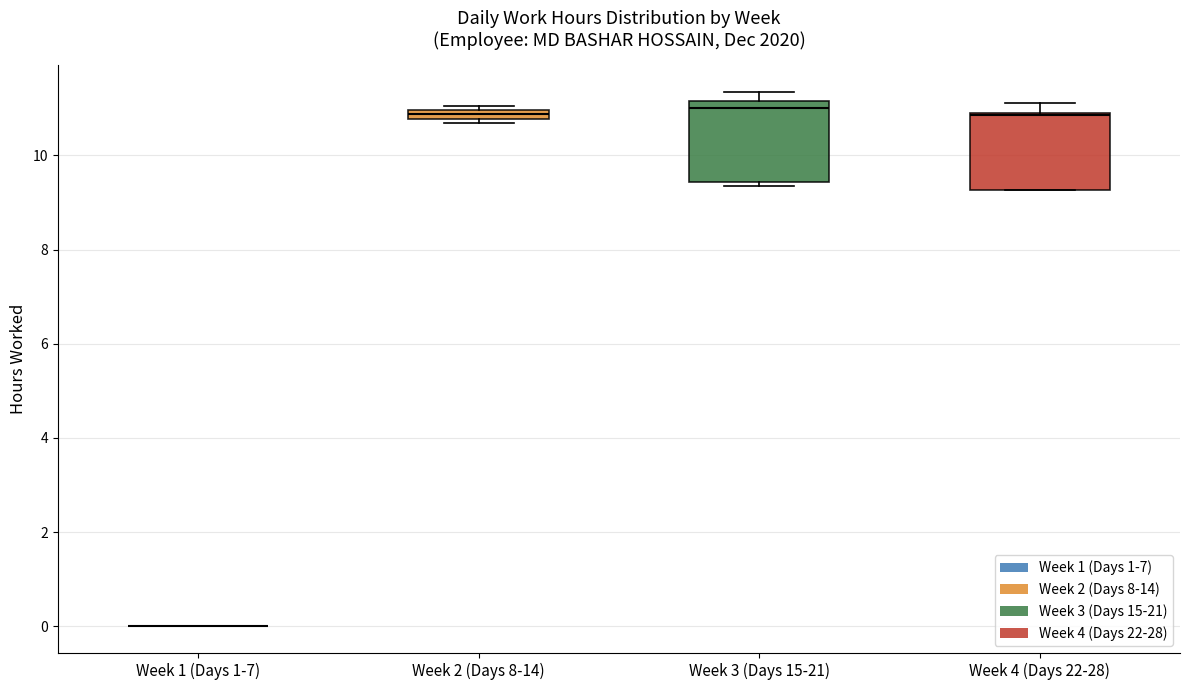

Where is the lower edge of the box for Week 2 (Days 8-14) on the y-axis? The values are not printed on the chart, so give them approximately, as read against the axis.

10.8